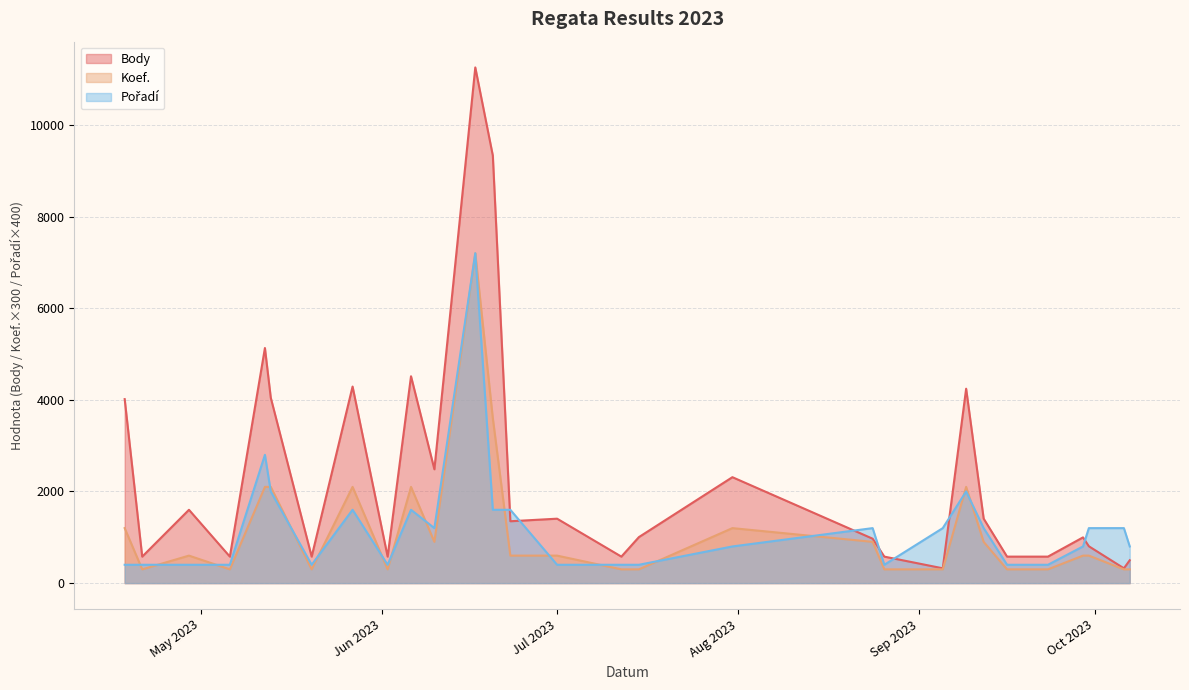

How many values in the Koef. series exceed 600?

12